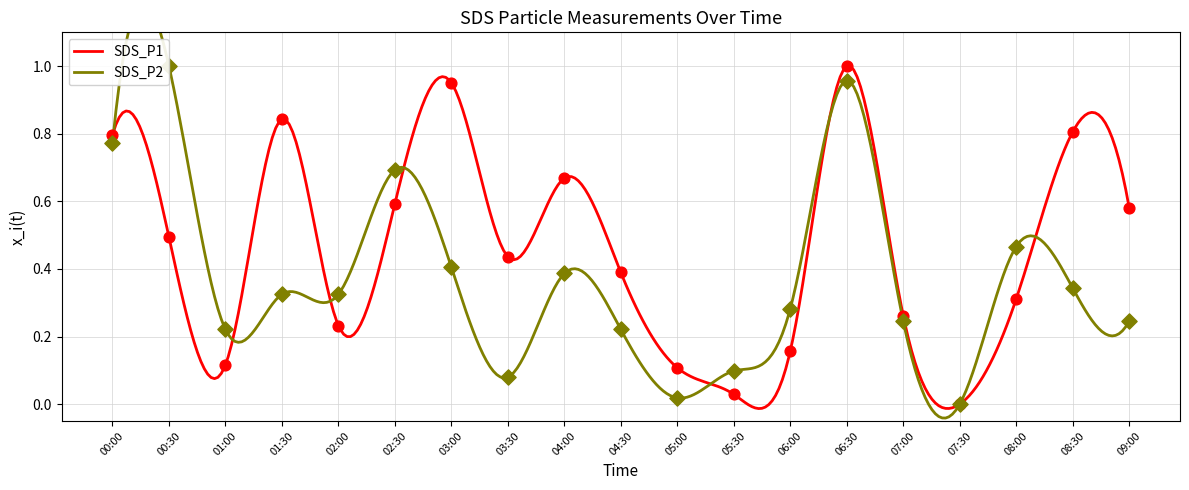

Which series has the largest Y range (max minus min)?

SDS_P1